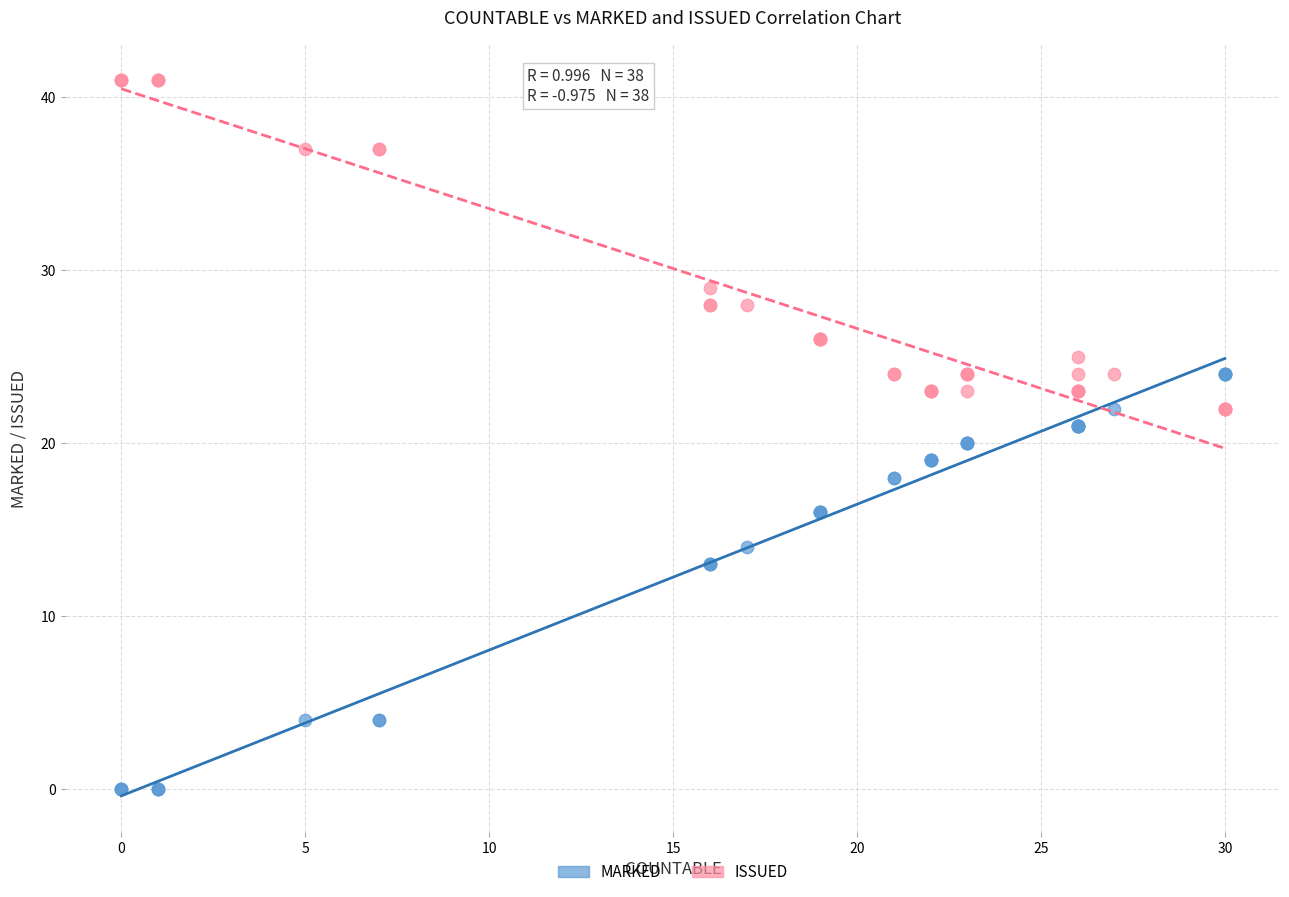

Which series has the widest spread of Y values?

MARKED